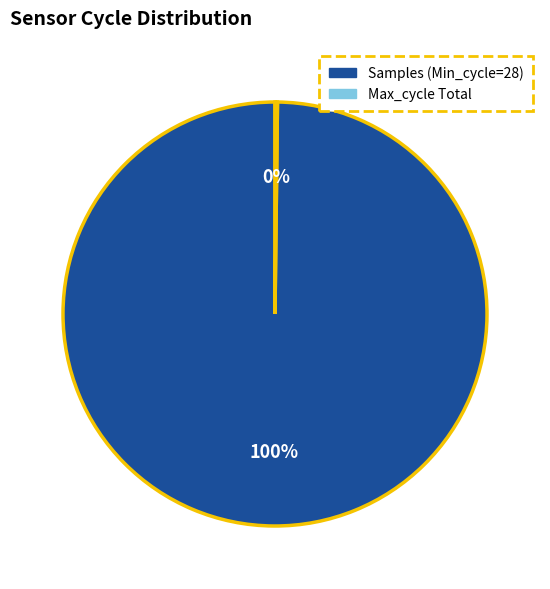

Is there any slice that represents more than half of the pie?

Yes